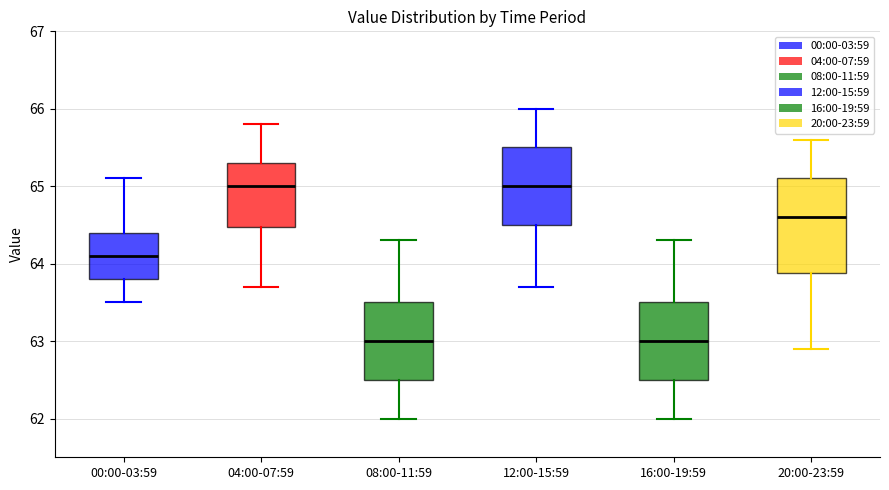

Comparing the boxes themselves (not the whiskers), which one is the tallest?

20:00-23:59